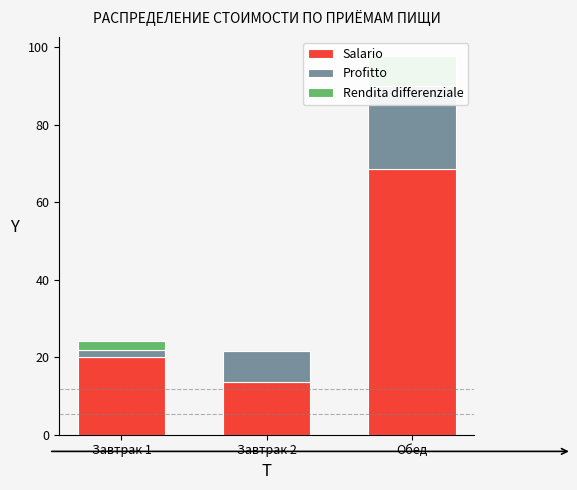

Is it true that Salario equals 13.6 at Завтрак 2?

True